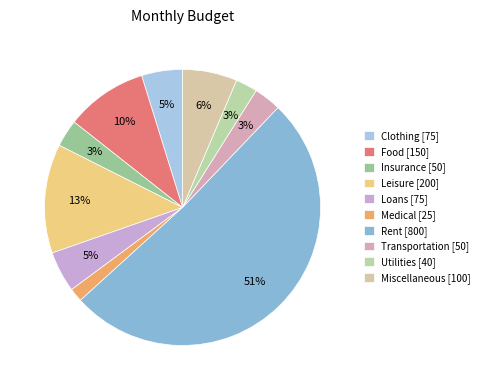

What is the total percentage of Leisure and Insurance?

16.0%